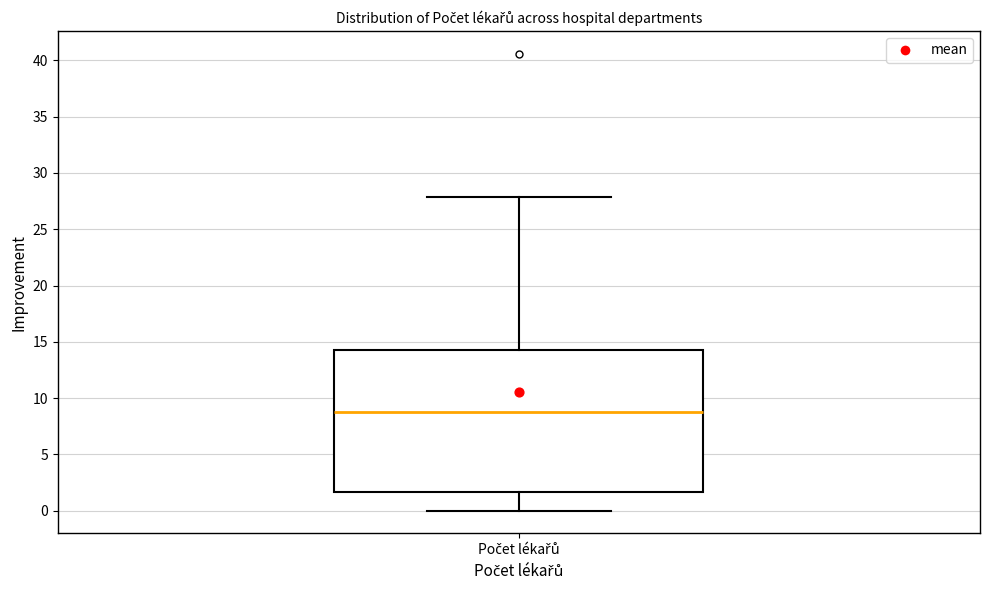

Read this box plot against the y-axis: the position of the median line, the range covered by the box, and the ends of both whiskers. The values are not printed on the chart, so give them approximately, as read against the axis.

median 9.0, box 1.5 to 14.5, whiskers 0.0 to 28.0